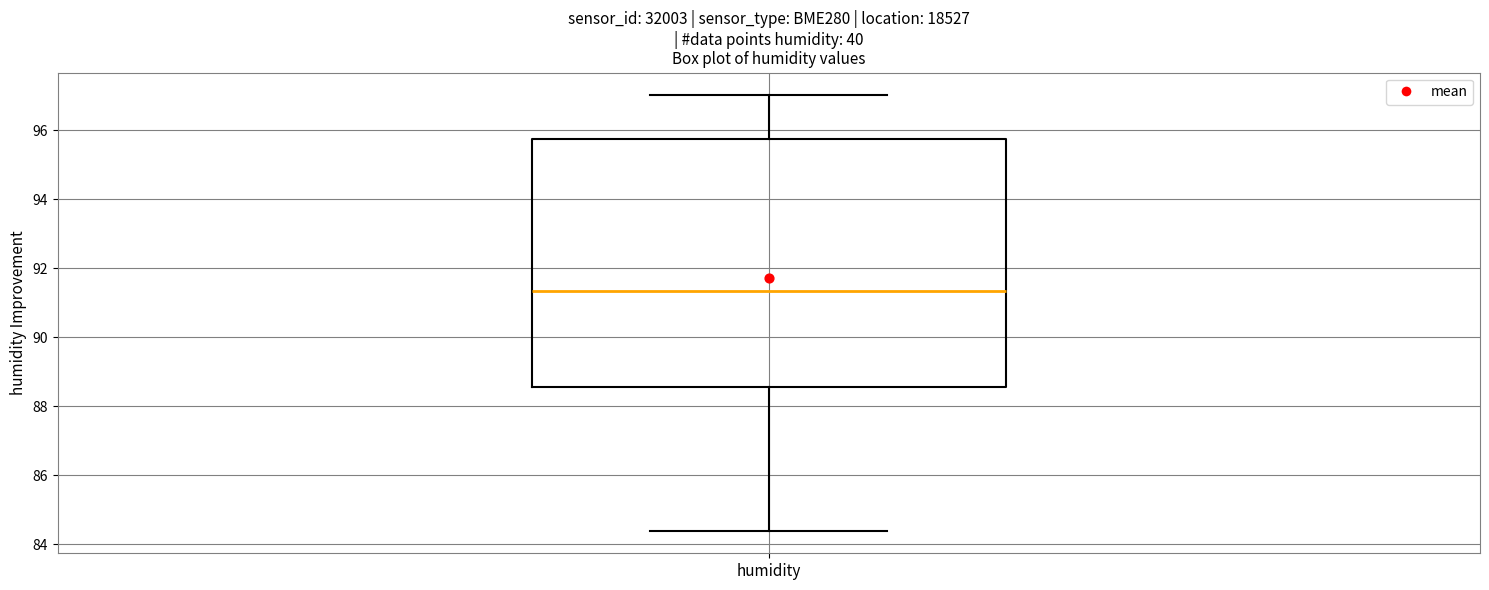

Transcribe this box plot: give where the median line is, the range the box spans, and where the two whiskers end, as read against the y-axis. The values are not printed on the chart, so give them approximately, as read against the axis.

median 91.4, box 88.6 to 95.8, whiskers 84.4 to 97.0